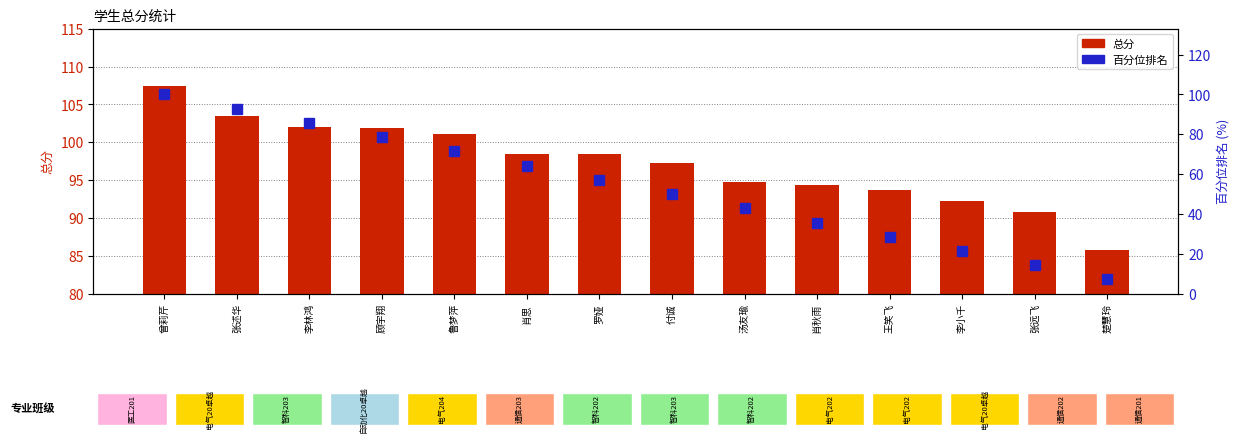

Between 付诚 and 曾莉芹, which is larger?

曾莉芹